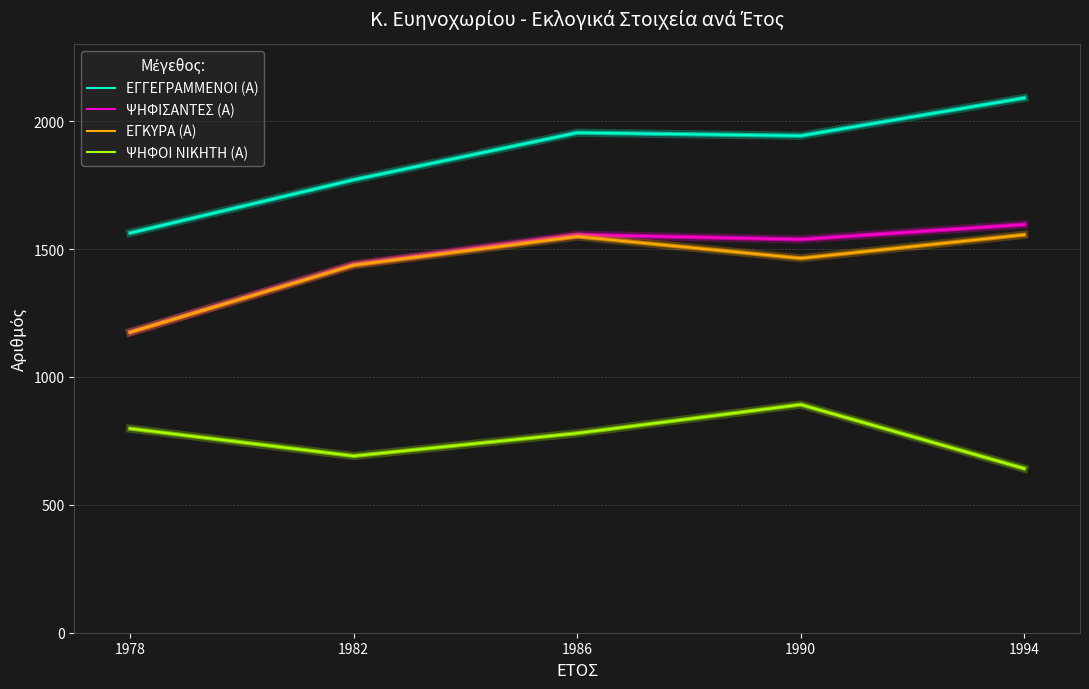

What is the spread (max minus min) of values at 1982?

1080